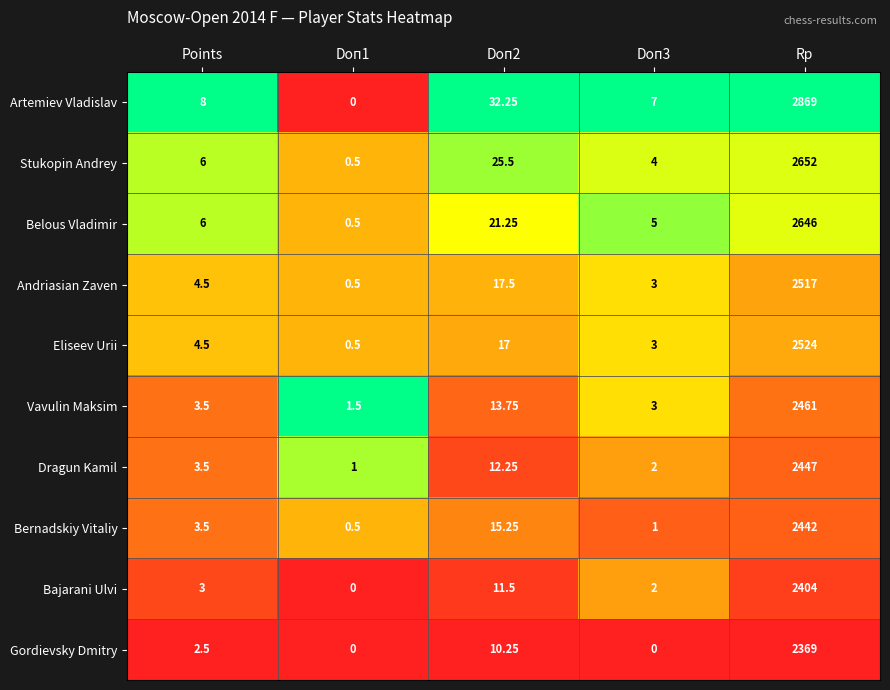

Rank the series at Rp from highest to lowest value.

Artemiev Vladislav, Stukopin Andrey, Belous Vladimir, Eliseev Urii, Andriasian Zaven, Vavulin Maksim, Dragun Kamil, Bernadskiy Vitaliy, Bajarani Ulvi, Gordievsky Dmitry